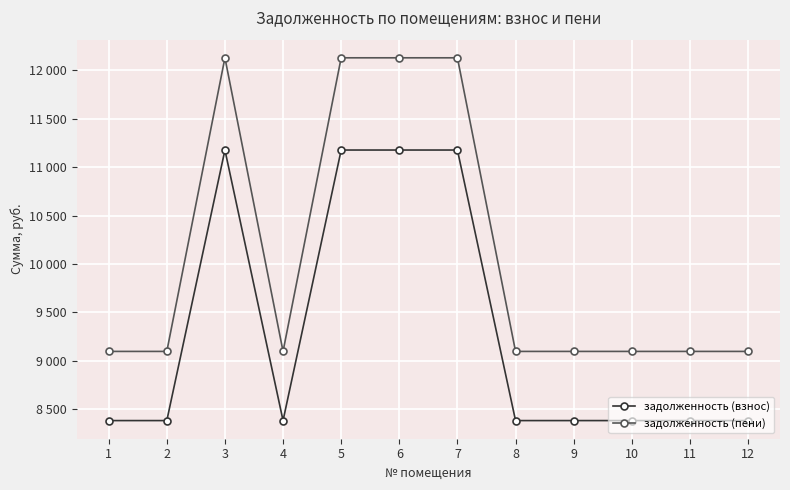

At which label is задолженность (пени) closest to 10613?

1